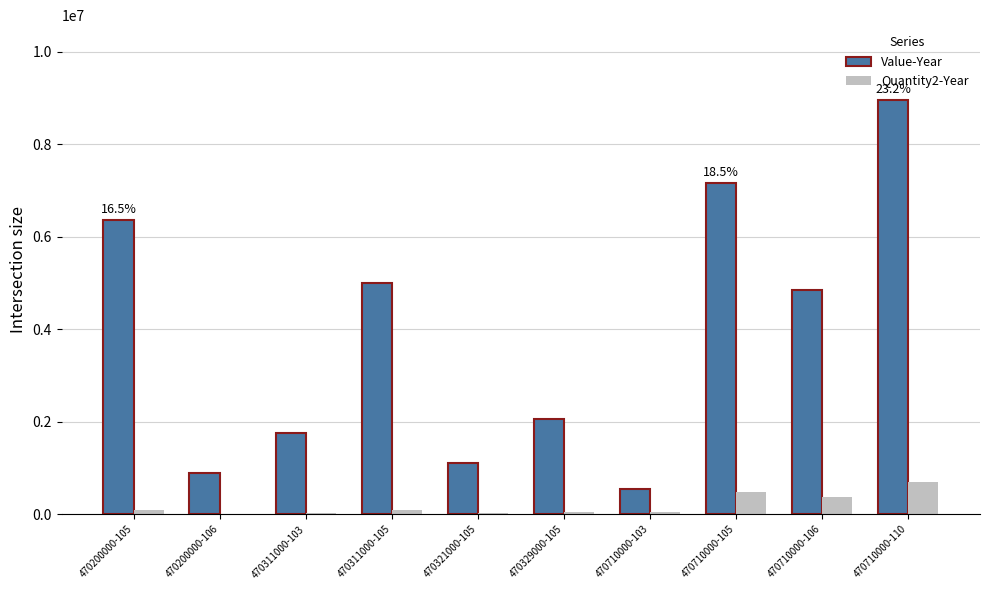

What are all the series names shown in the legend?

Value-Year, Quantity2-Year